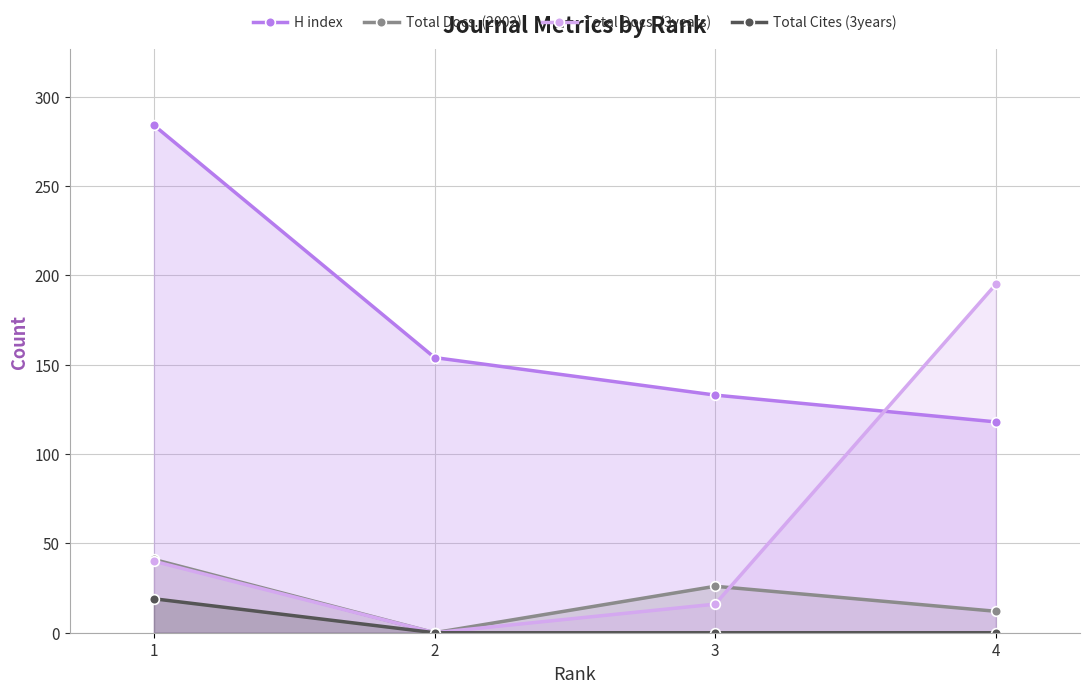

Count the number of categories in the chart.

4